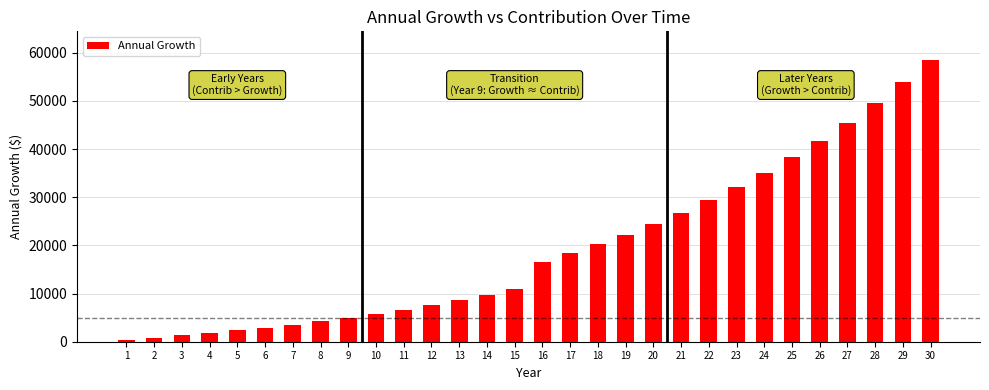

What is the smallest value displayed?

400.5